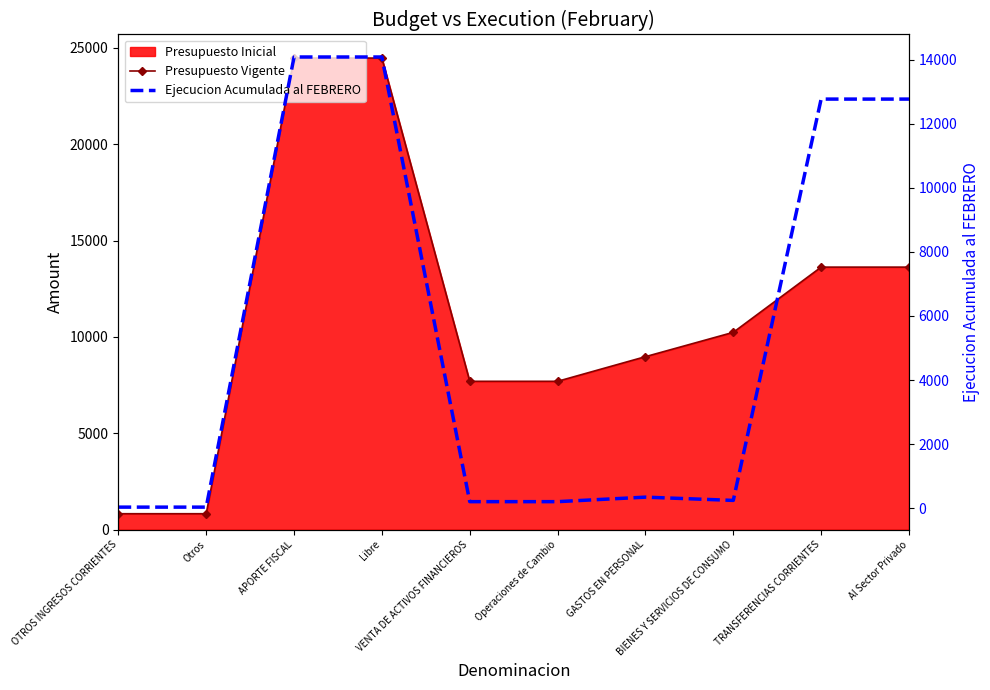

True or false: Presupuesto Vigente has more than 2 interior local peaks.

False